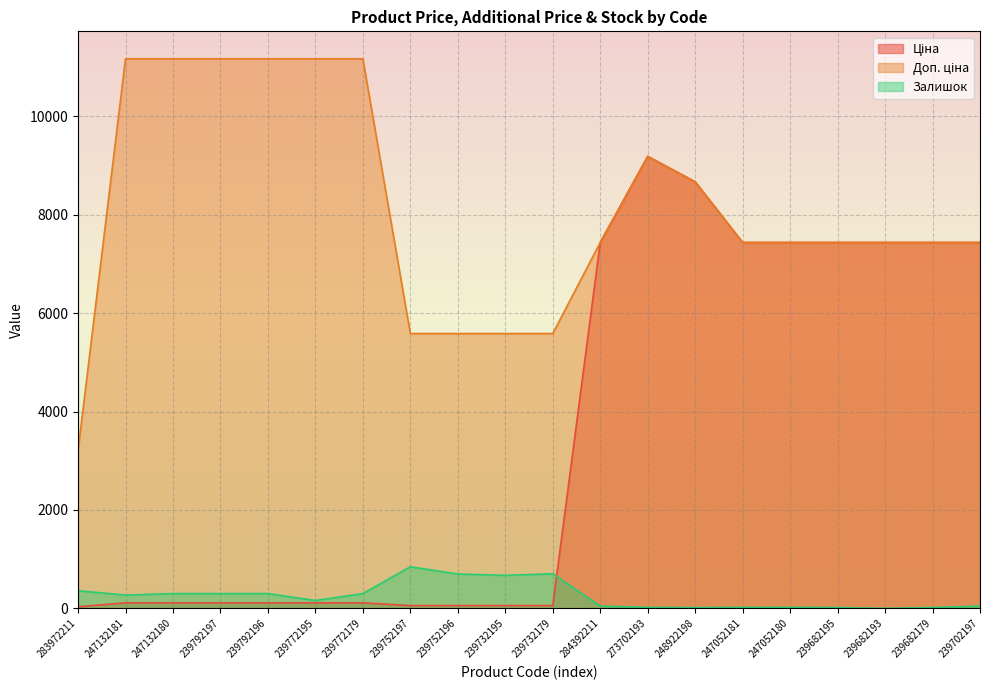

Rank the categories by Ціна value from lowest to highest.

283972211, 239752197, 239752196, 239732195, 239732179, 247132181, 247132180, 239792197, 239792196, 239772195, 239772179, 284392211, 247052181, 247052180, 239682195, 239682193, 239682179, 239702197, 248922198, 273702193